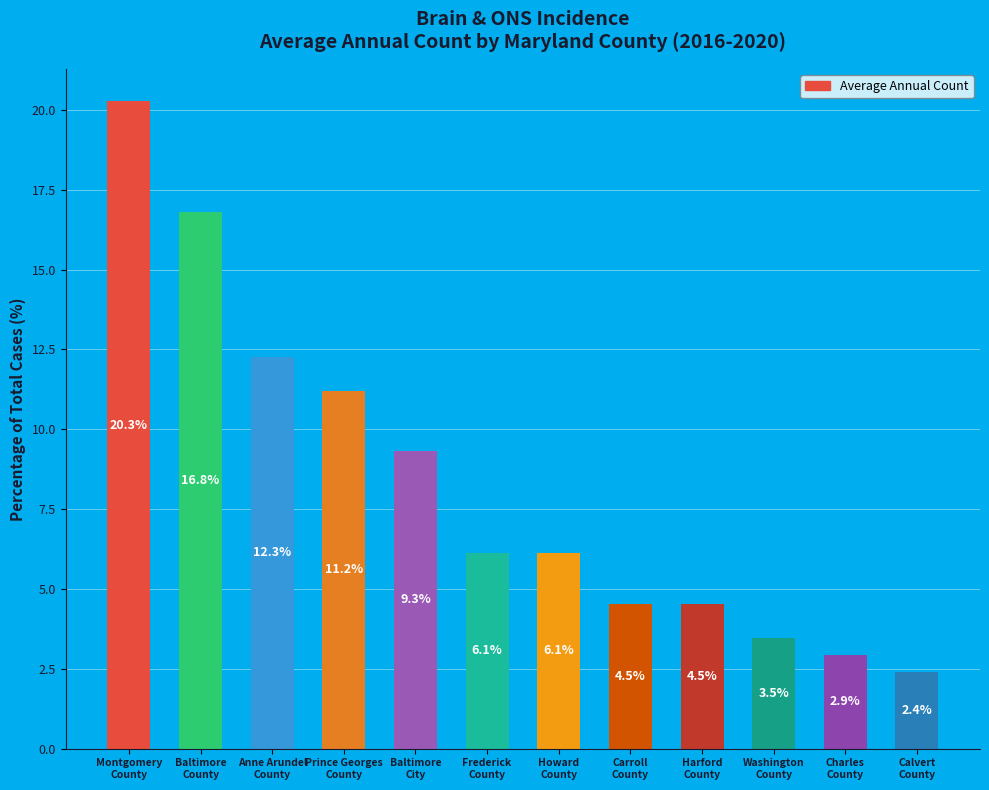

What is the average value?

8.3